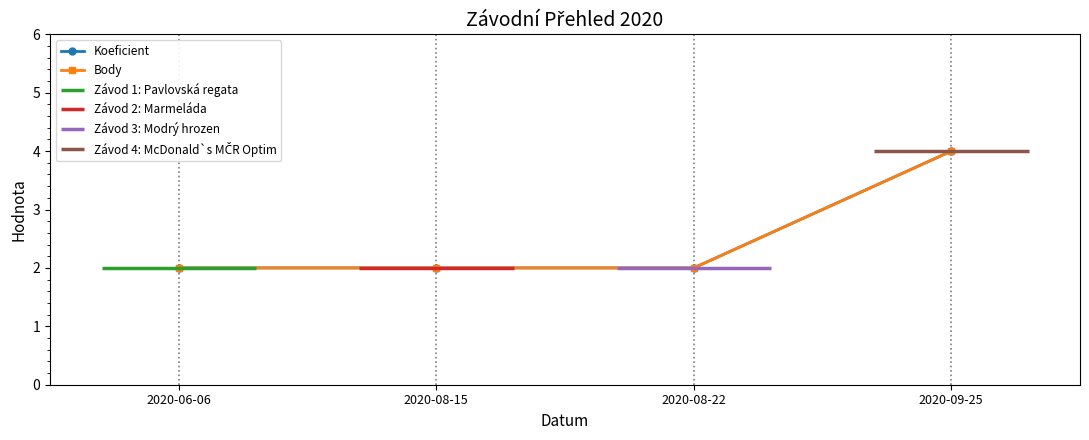

Which series has the largest total across all categories?

Koeficient